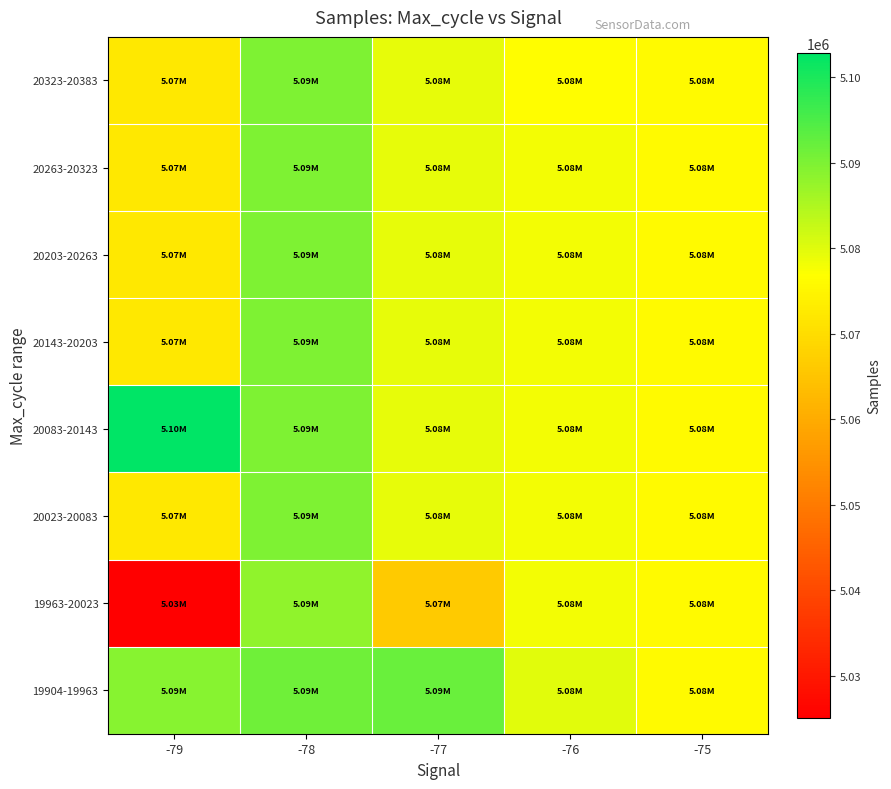

Which category has the lowest value across all series?

-79